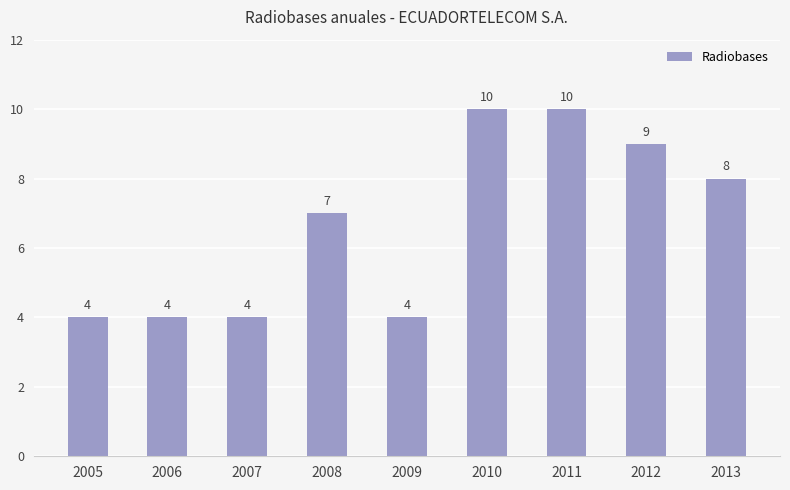

True or false: the data shows 14 at 2011.

False